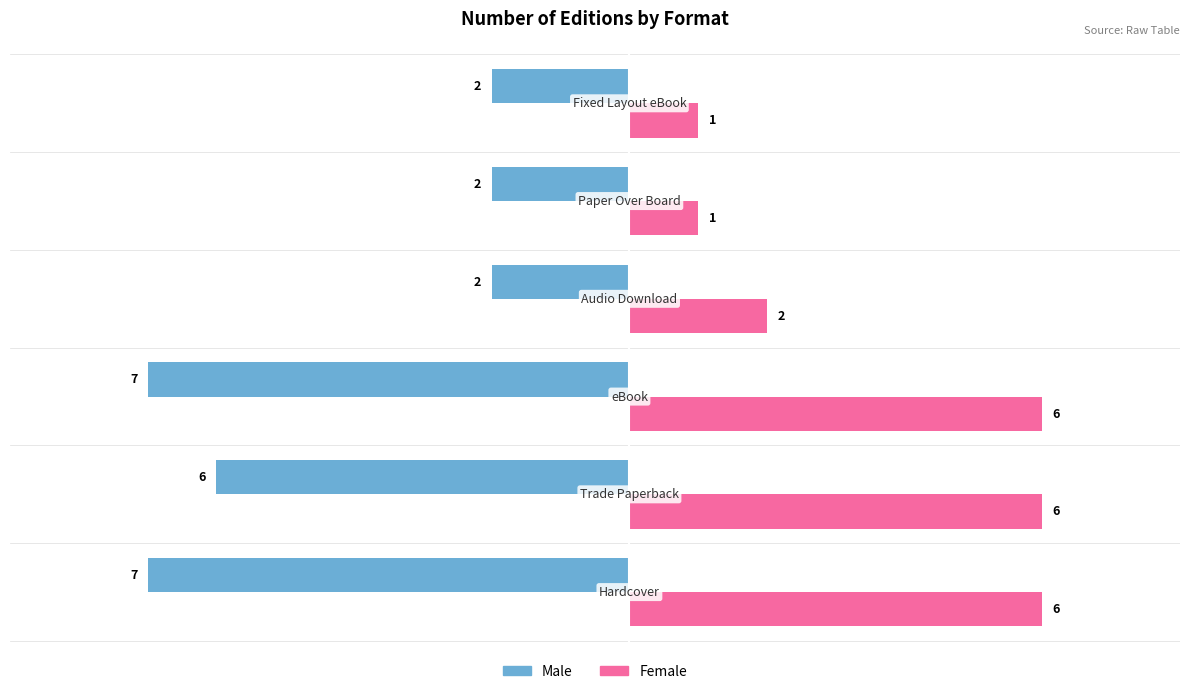

What is the sum of all Female values?

22